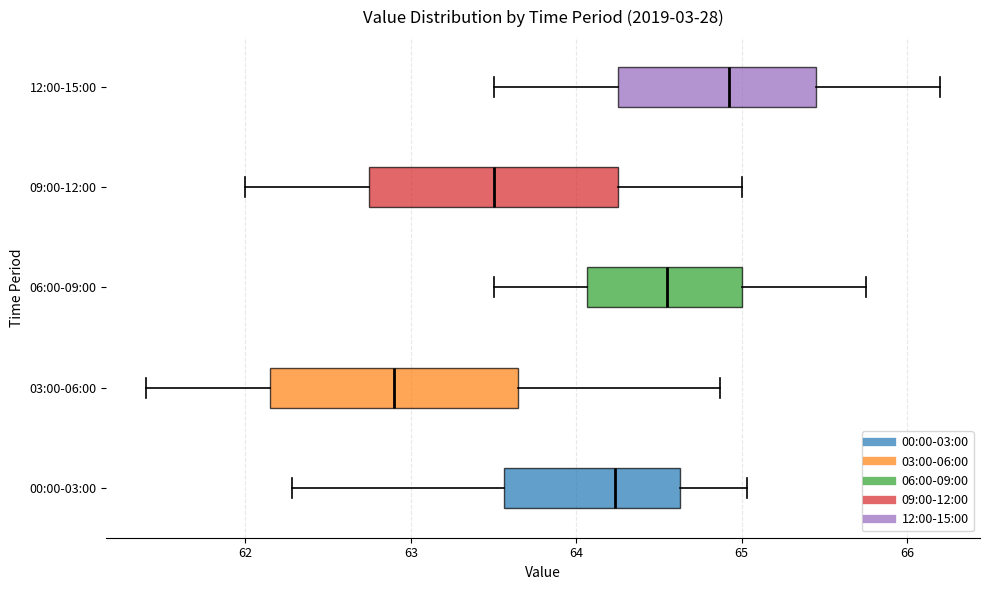

Reading bottom to top, transcribe this box plot: for each box, give where its median line is, the range the box spans, and where its two whiskers end, as read against the x-axis. The values are not printed on the chart, so give them approximately, as read against the axis.

00:00-03:00: median 64.2, box 63.6 to 64.6, whiskers 62.3 to 65.0
03:00-06:00: median 62.9, box 62.2 to 63.7, whiskers 61.4 to 64.9
06:00-09:00: median 64.6, box 64.1 to 65.0, whiskers 63.5 to 65.8
09:00-12:00: median 63.5, box 62.8 to 64.3, whiskers 62.0 to 65.0
12:00-15:00: median 64.9, box 64.3 to 65.5, whiskers 63.5 to 66.2